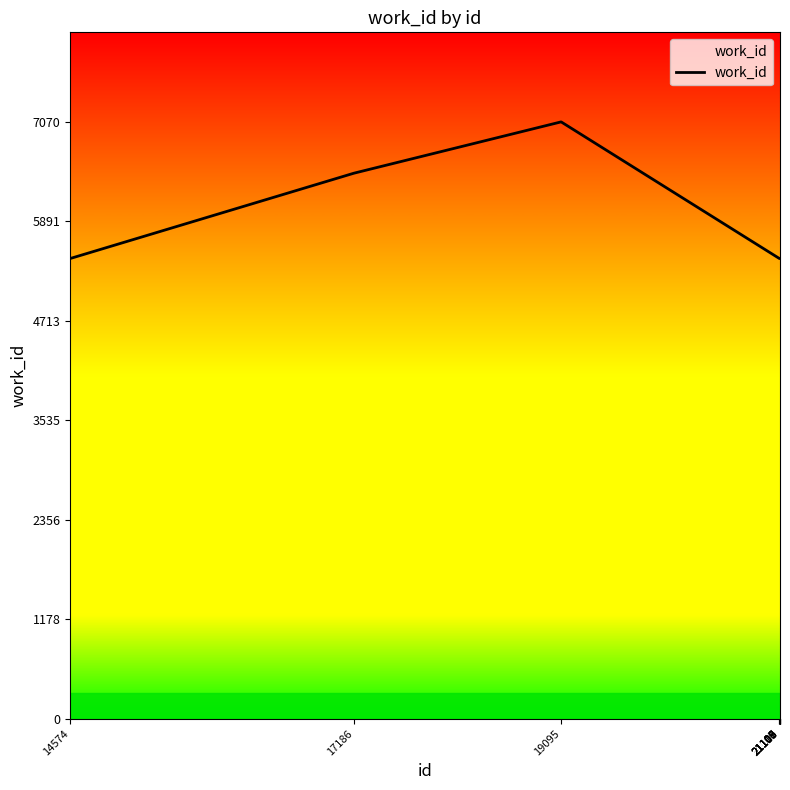

What is the greatest value displayed?

7070